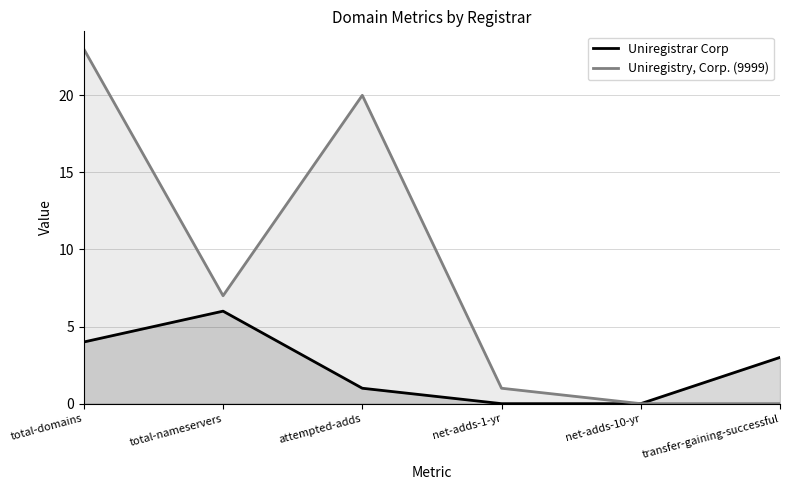

Reading left to right, what are all the values shown in this chart?

Uniregistrar Corp: total-domains=4	total-nameservers=6	attempted-adds=1	net-adds-1-yr=0	net-adds-10-yr=0	transfer-gaining-successful=3
Uniregistry, Corp. (9999): total-domains=23	total-nameservers=7	attempted-adds=20	net-adds-1-yr=1	net-adds-10-yr=0	transfer-gaining-successful=0